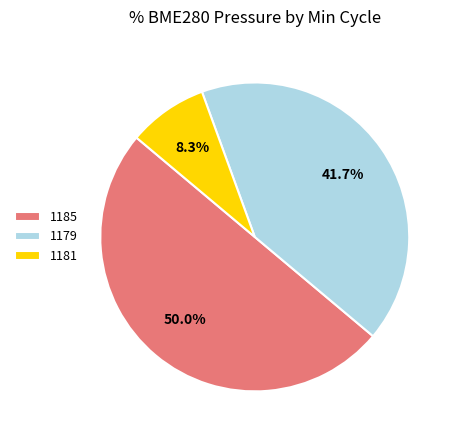

Which category accounts for the majority?

1185